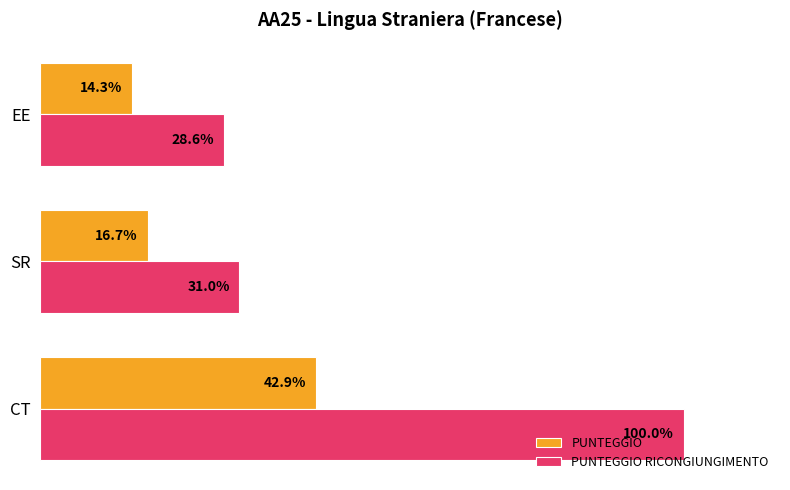

Rank the series by their maximum value, from lowest to highest.

PUNTEGGIO, PUNTEGGIO RICONGIUNGIMENTO